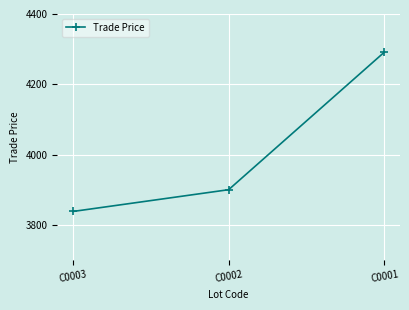

What is the difference between the maximum and minimum values?

453.6